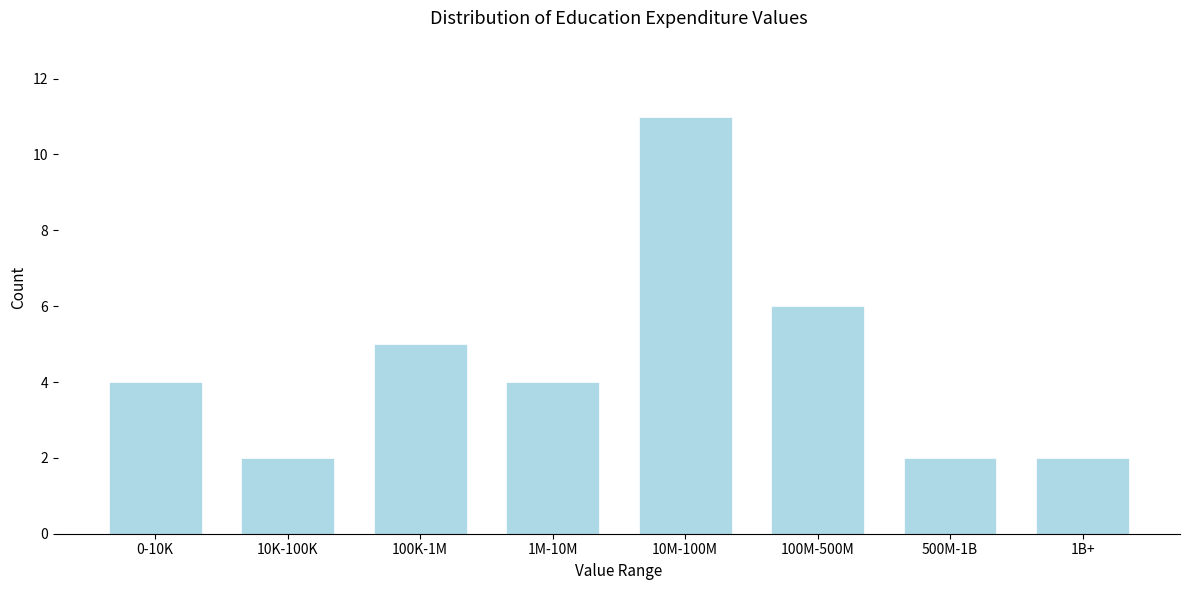

Reading left to right, what are all the values shown in this chart?

0-10K=4	10K-100K=2	100K-1M=5	1M-10M=4	10M-100M=11	100M-500M=6	500M-1B=2	1B+=2